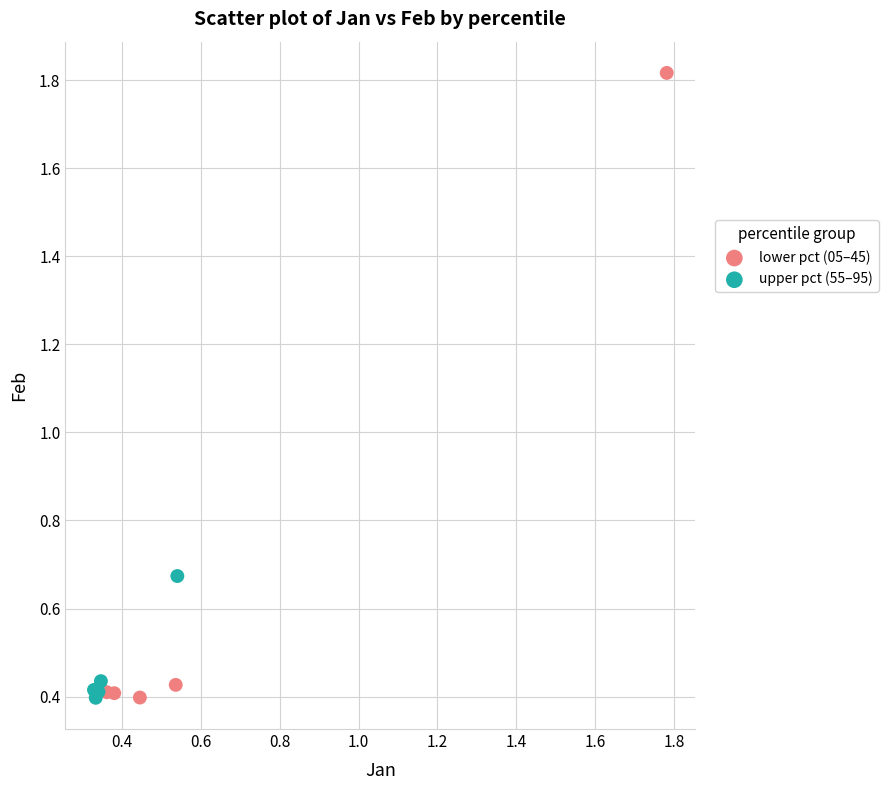

Which series has the largest Y range (max minus min)?

lower pct (05–45)